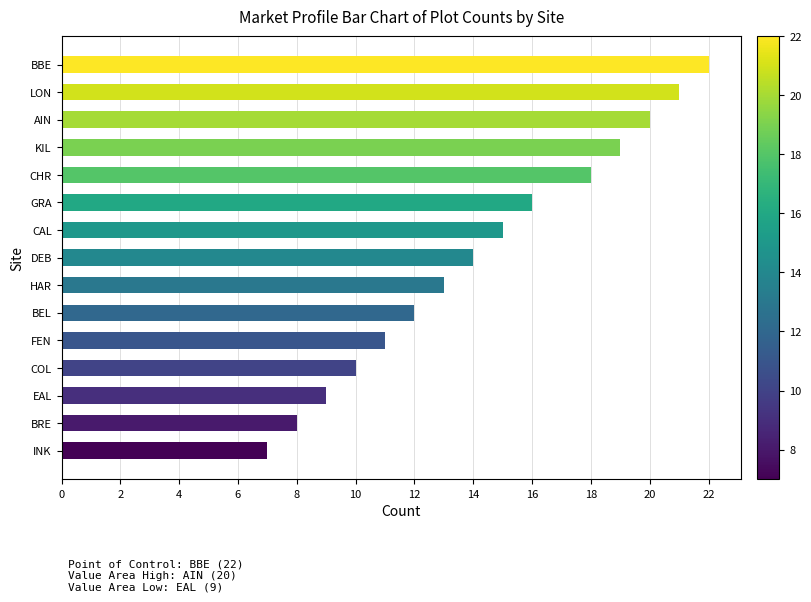

What is the change in value from BRE to EAL?

+1